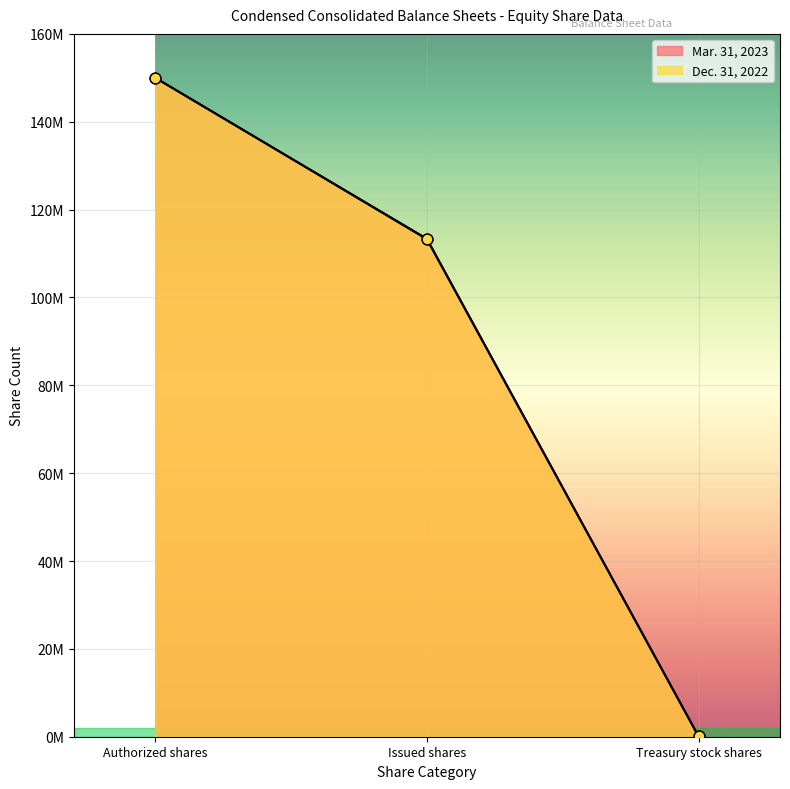

At how many categories does at least one series exceed 80467537?

2